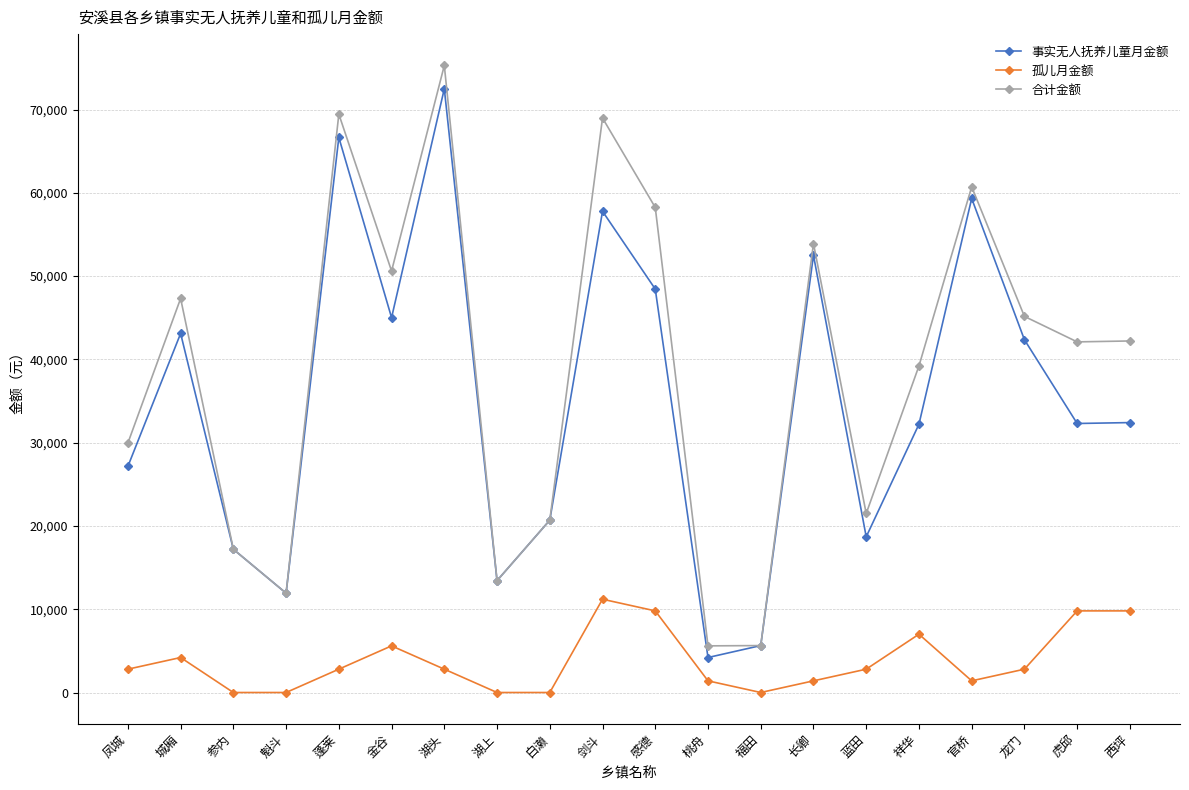

What value does the 孤儿月金额 series have at 虎邱?

9800